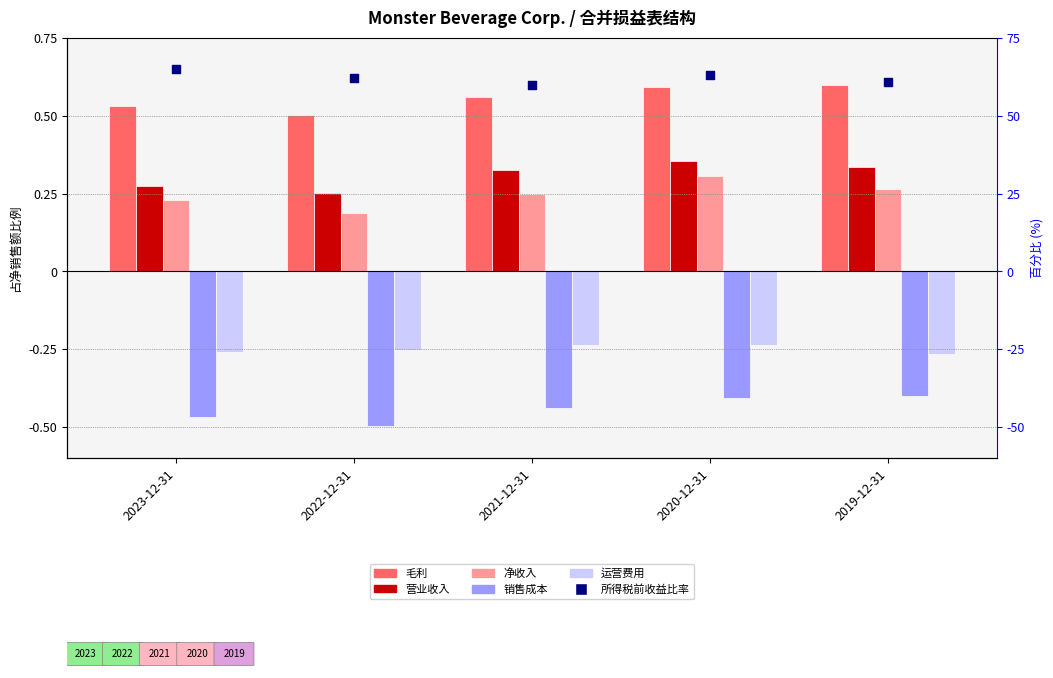

At how many categories does at least one series exceed 0?

5